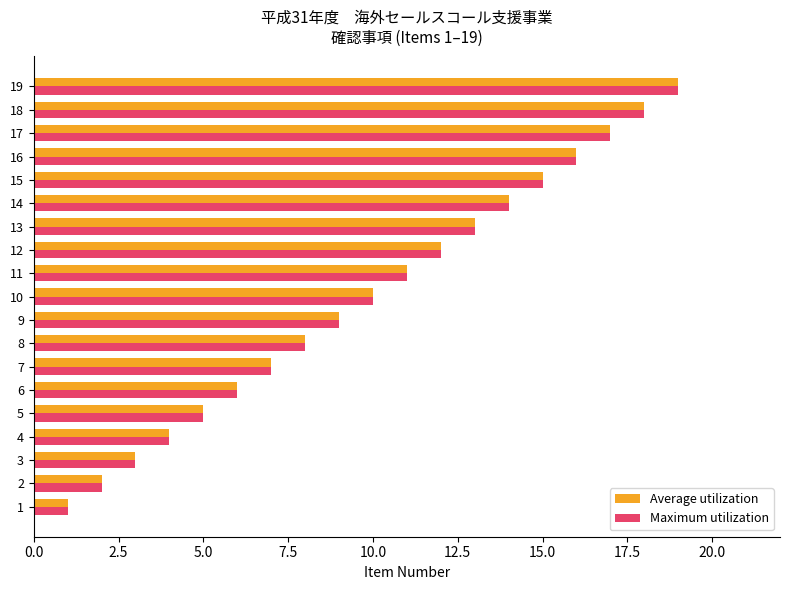

The value of Average utilization at 9 is 9. True or false?

True